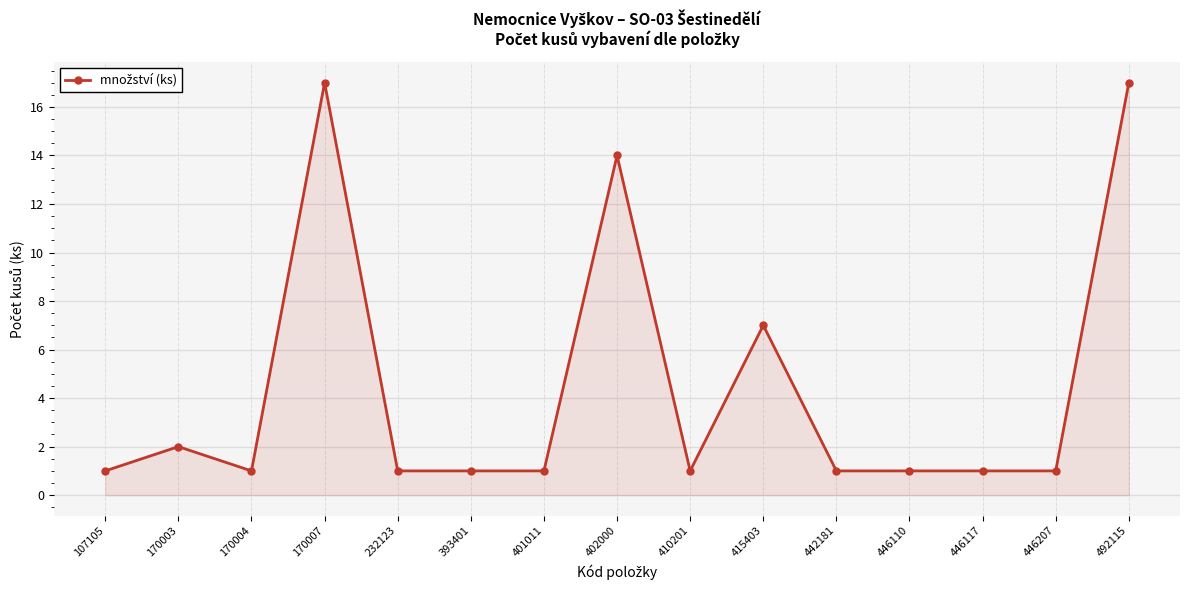

What is the sum of the values at 415403 and 170004?

8